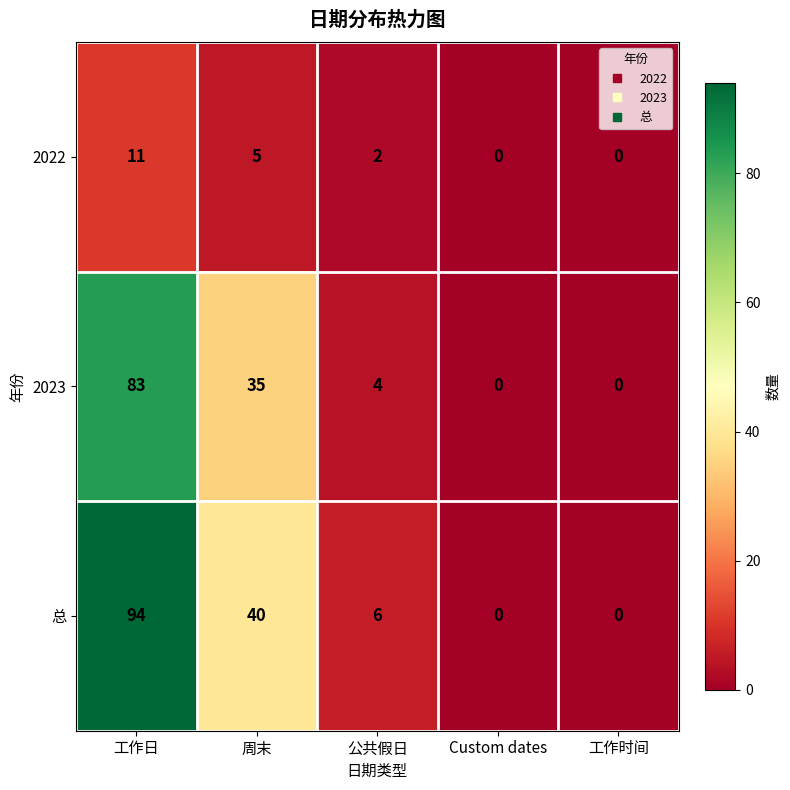

What is the difference between the 2023 values at 周末 and 公共假日?

31